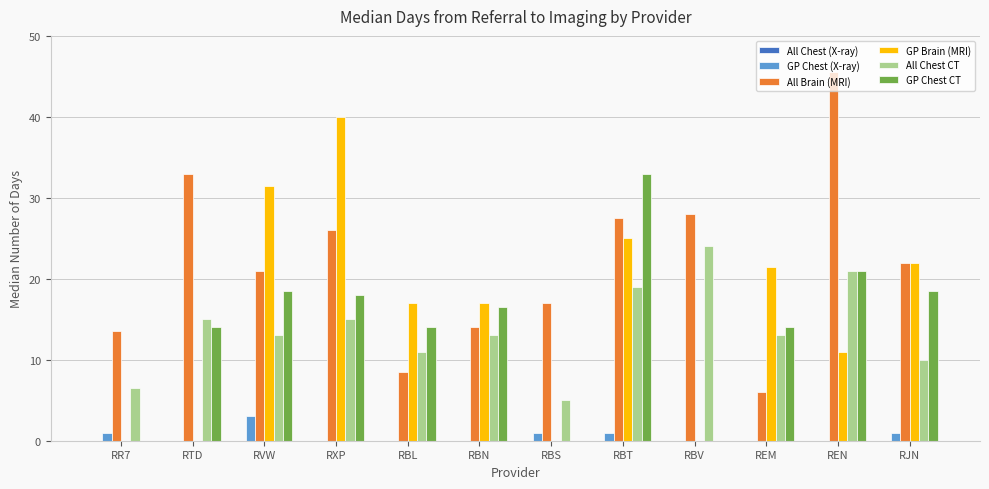

Where does the GP Chest CT series first go above 16?

RVW